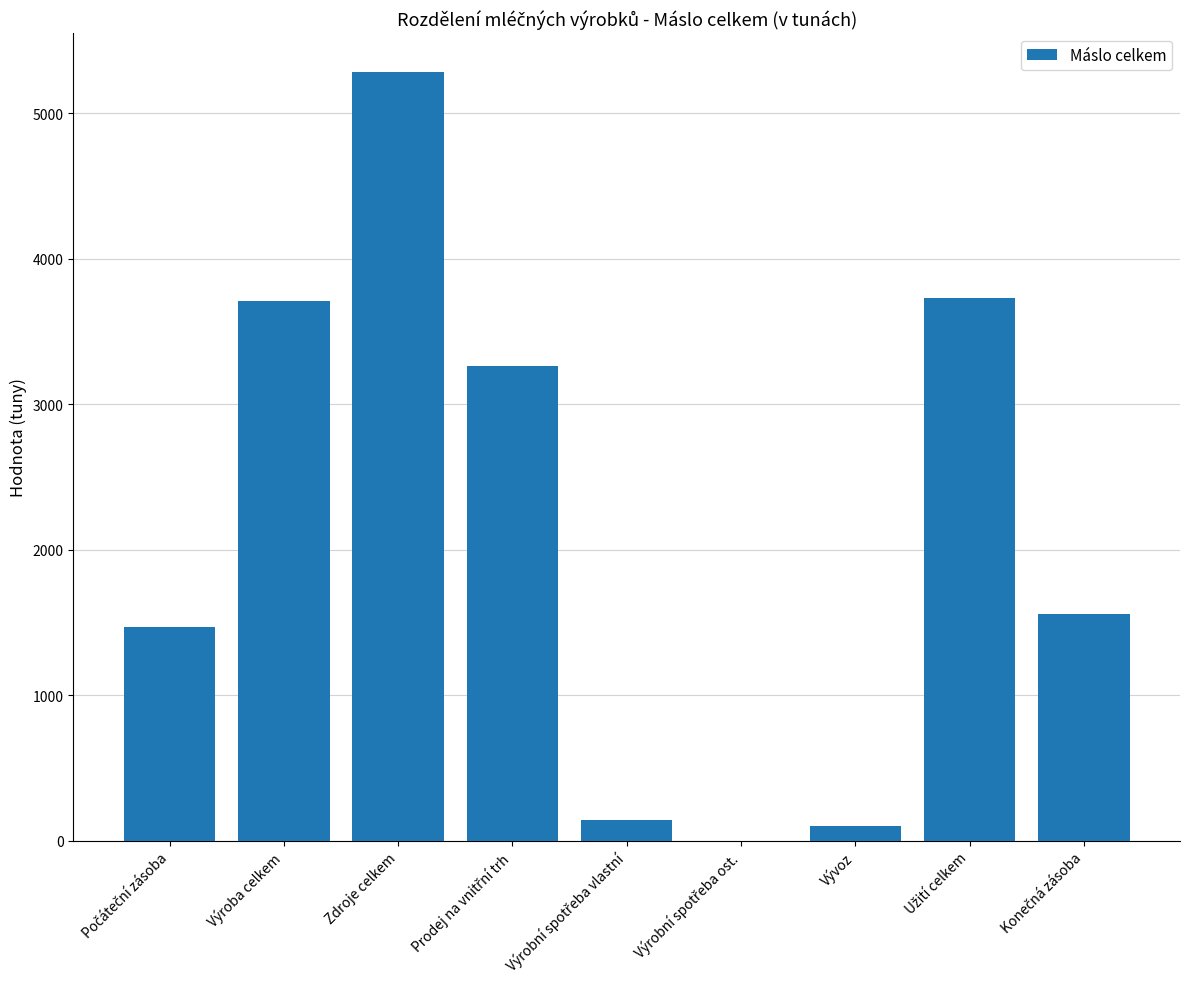

What is the sum of all values?

19252.8